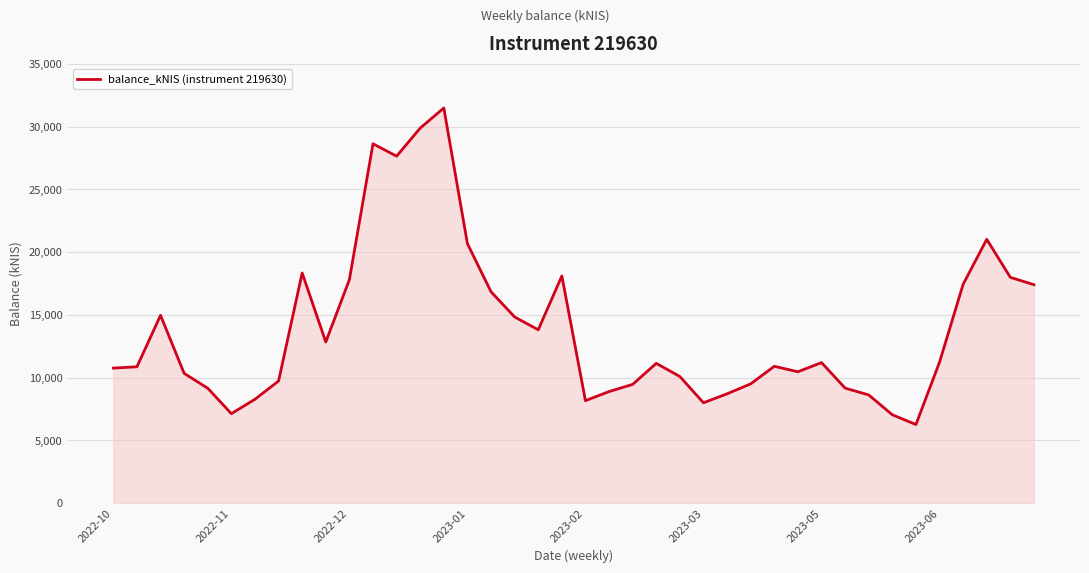

What is the maximum value shown in the chart?

31486.3